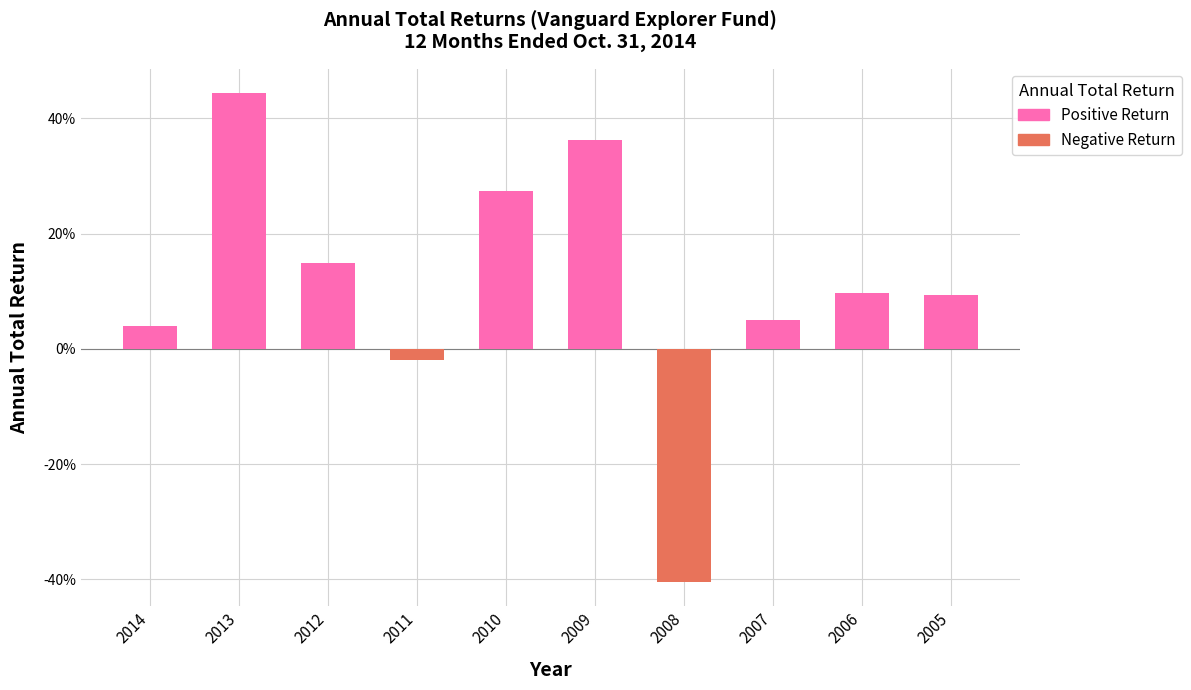

What is the maximum value shown in the chart?

0.4